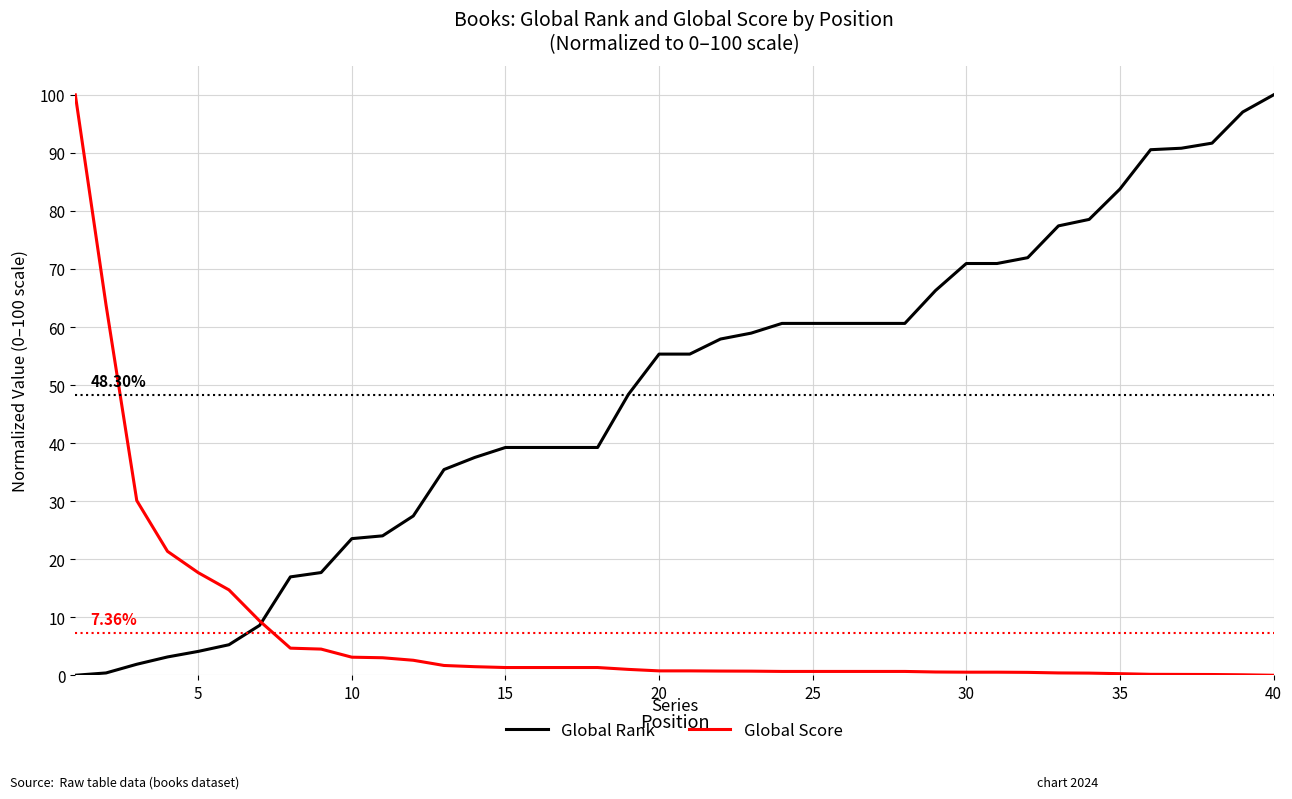

Which series has the largest total across all categories?

Global Rank